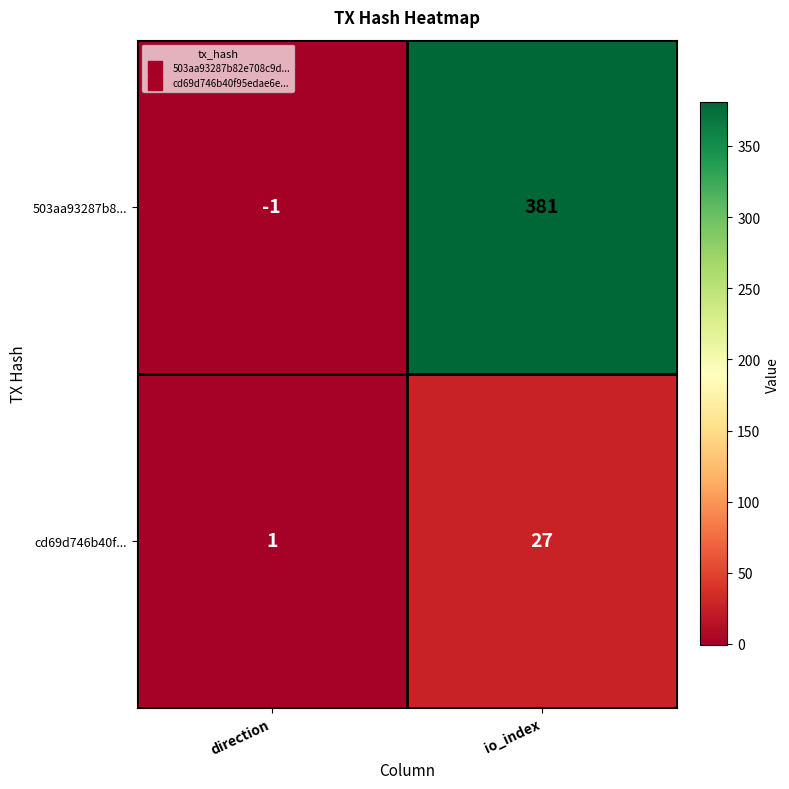

At which category does the chart reach its peak across all series?

io_index